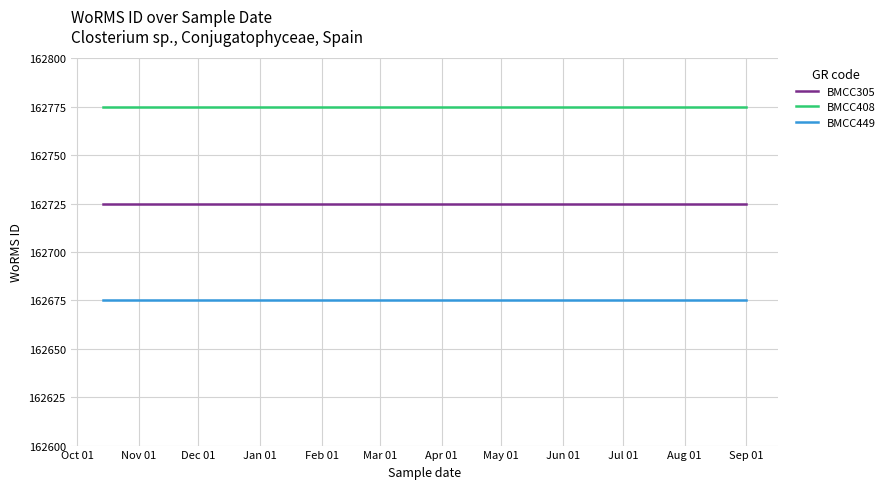

At how many categories does at least one series exceed 162765?

2